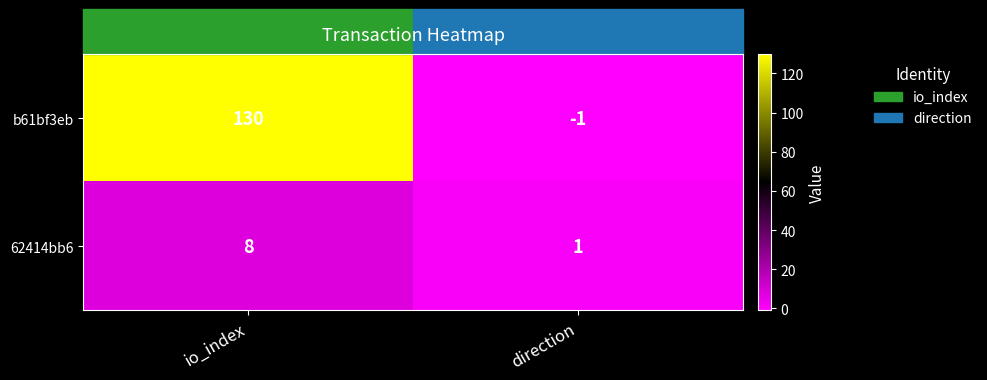

Which series has the largest range (max minus min)?

b61bf3eb